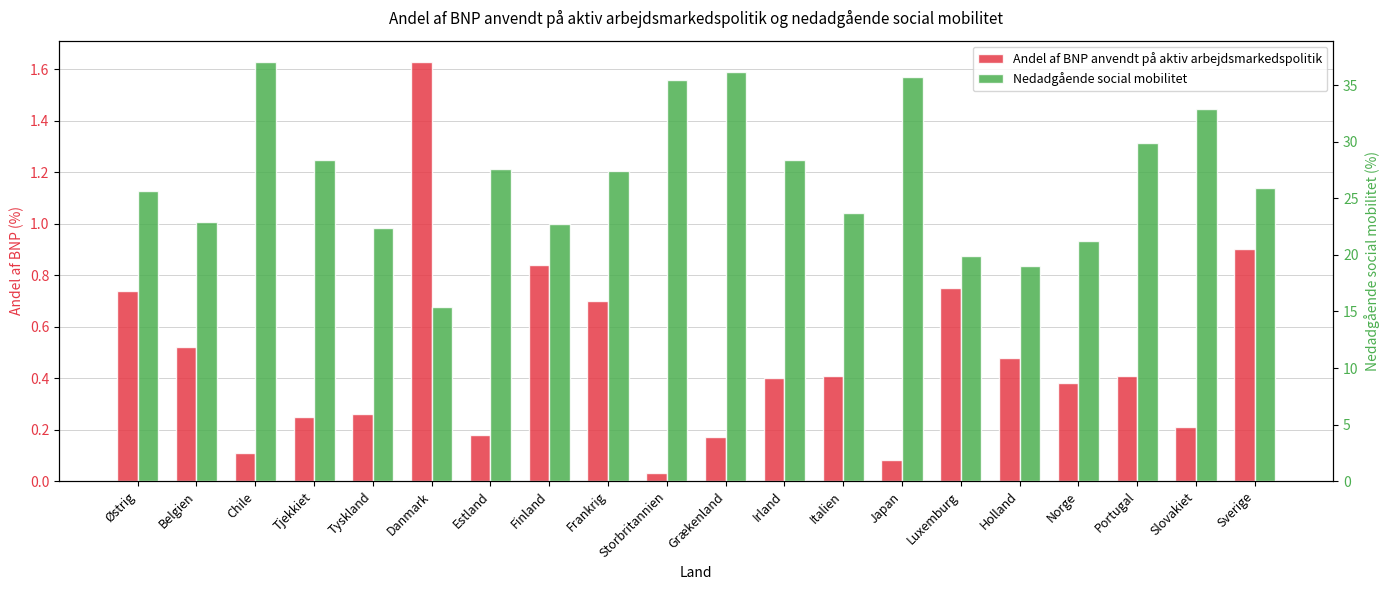

How many values in the Nedadgående social mobilitet series exceed 27?

10